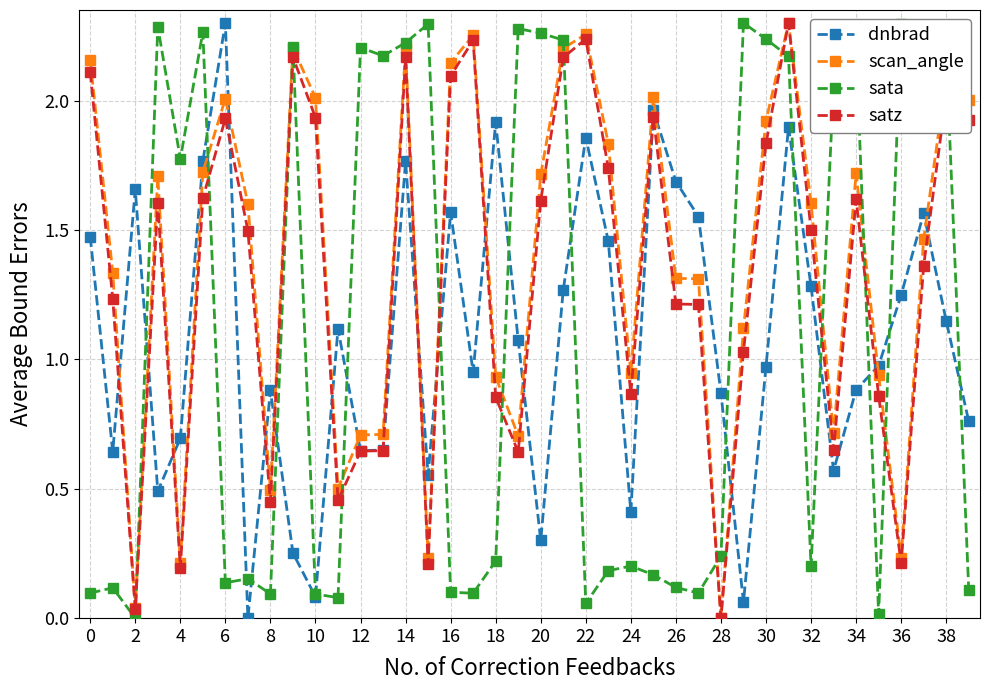

In dnbrad, how many points are higher than both neighbors (excluding endpoints)?

11